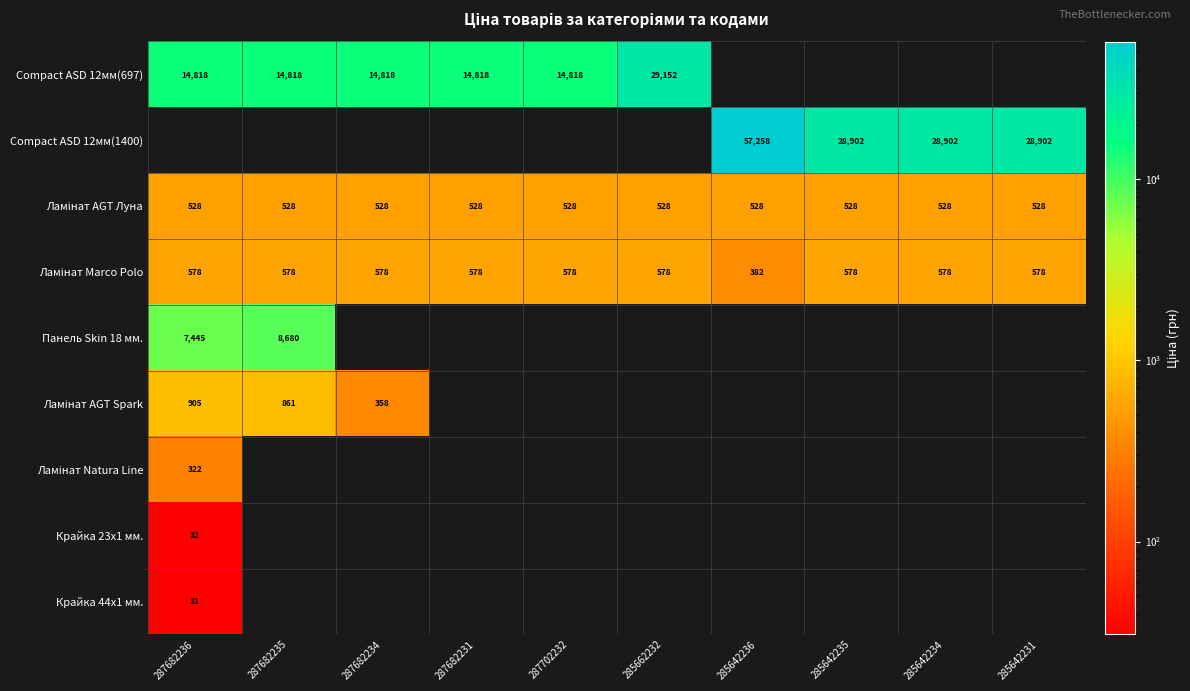

Is it true that Крайка 44x1 мм. equals 31 at 287682236?

True